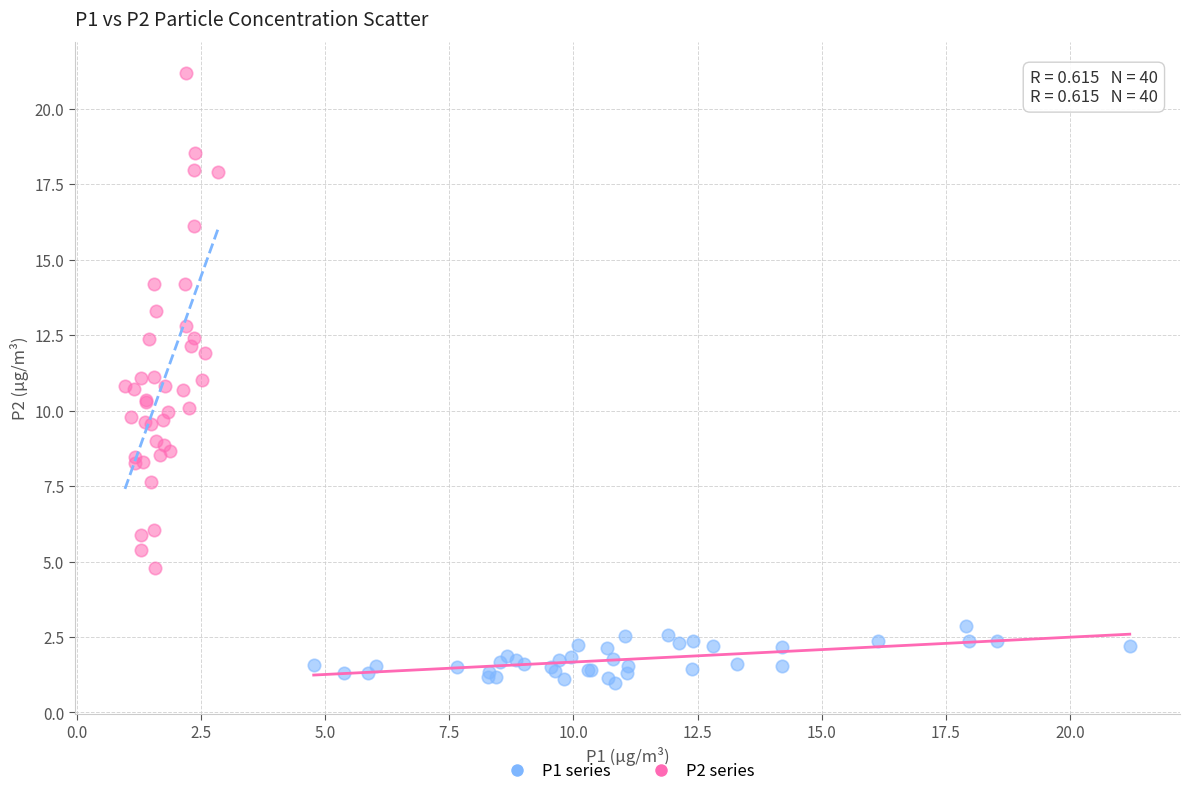

Which series contains the lowest Y value?

P1 series